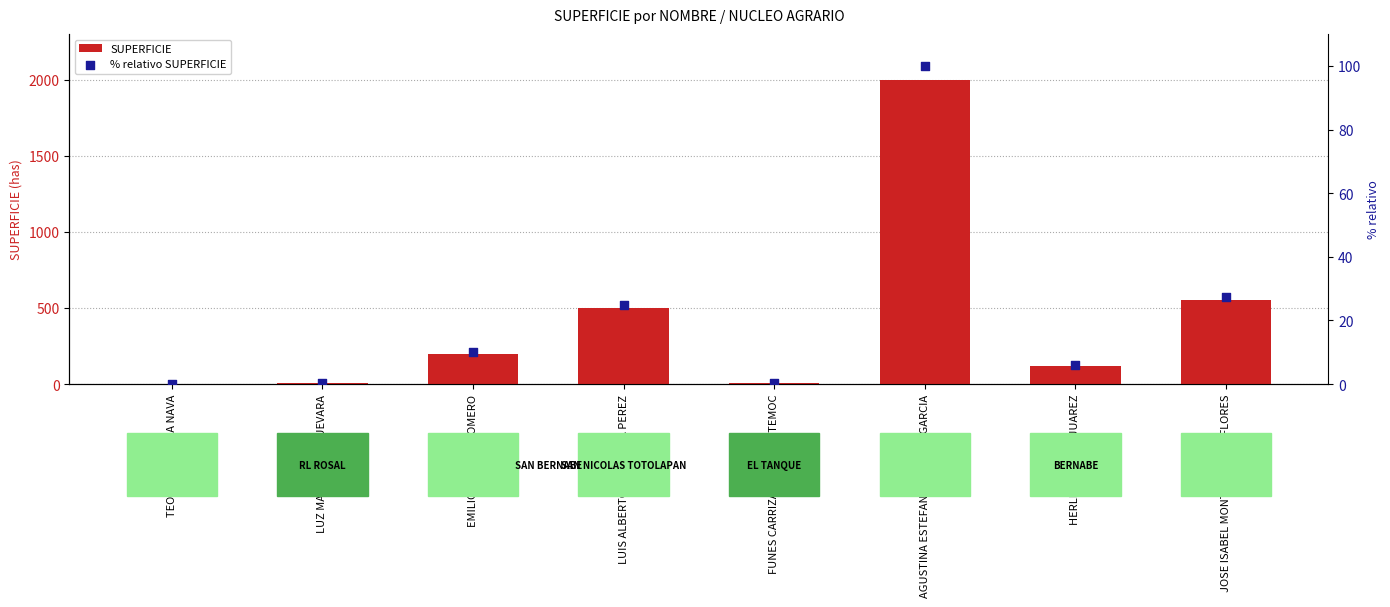

Which series has the largest total across all categories?

SUPERFICIE